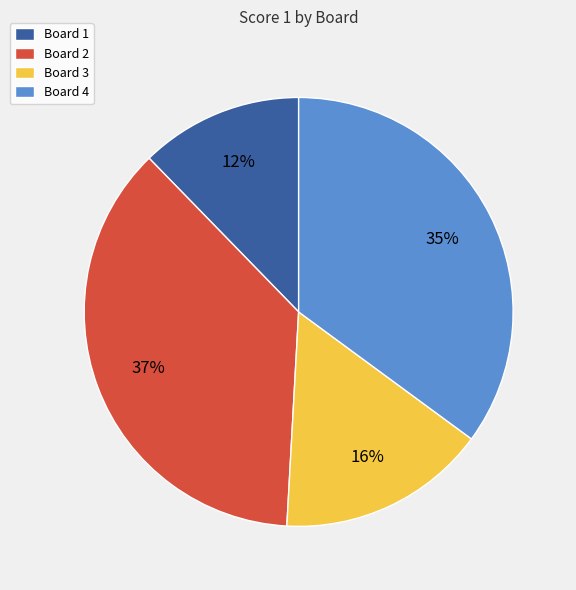

Is Board 2 the majority of the pie?

No